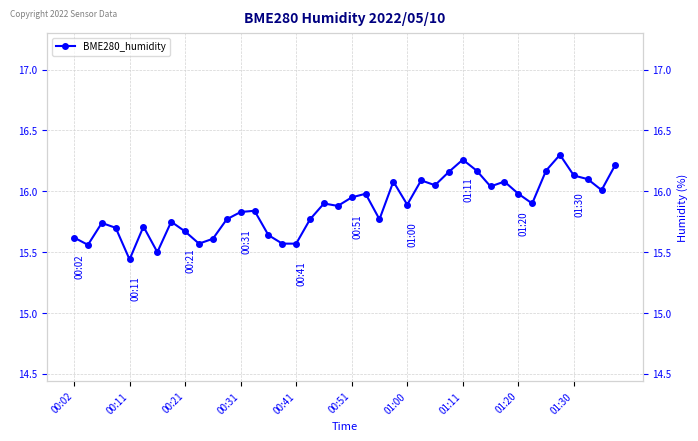

What is the change in value from 18 to 35?

+0.4